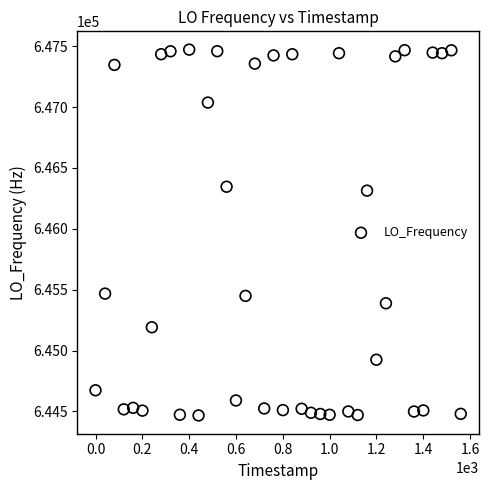

What is the range of Y values (max minus min)?

3004.7